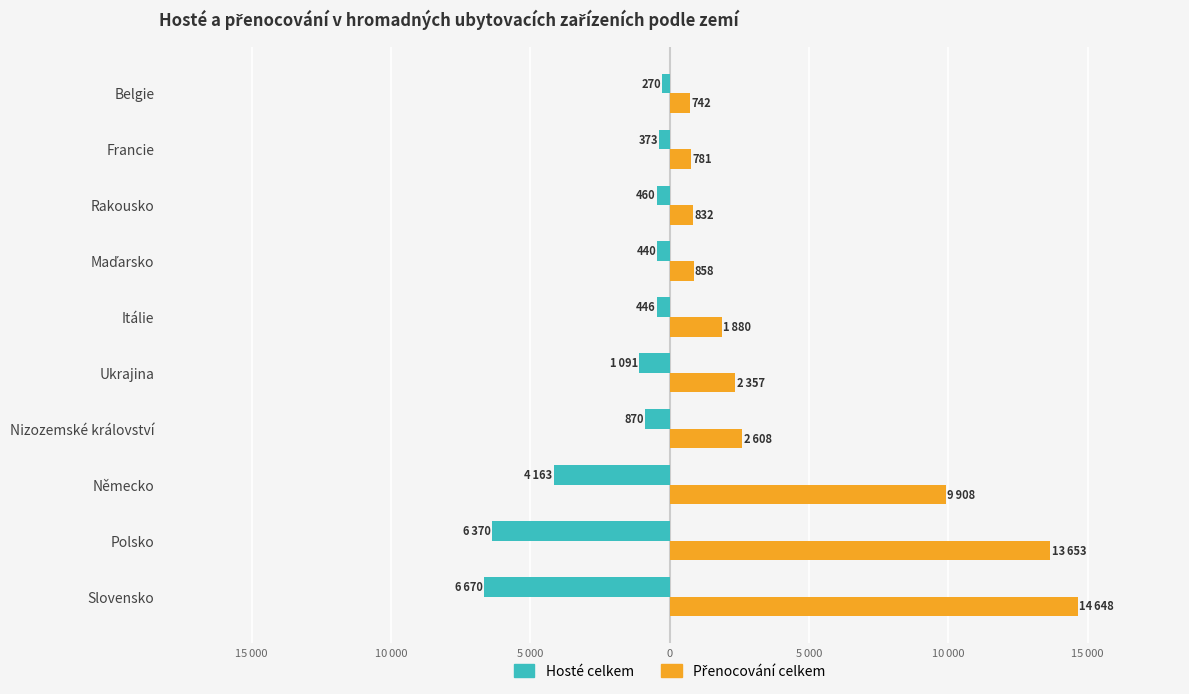

What is the difference between the maximum and minimum values in the Hosté celkem series?

6400